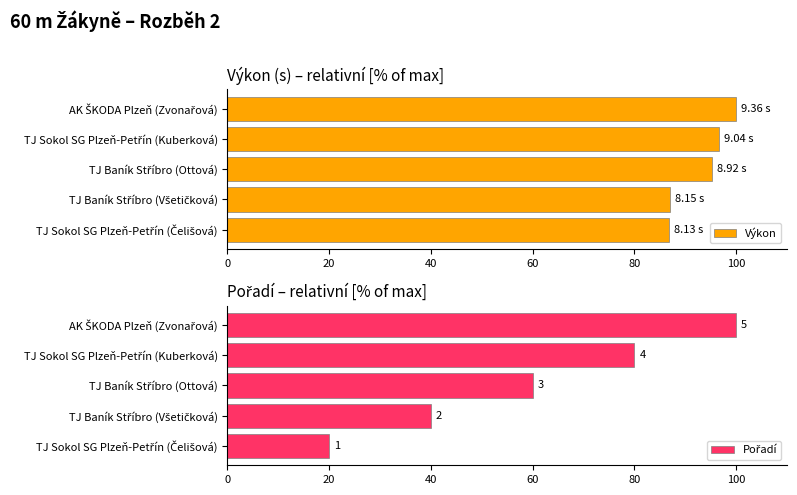

What is the average value of the Výkon series?

93.2